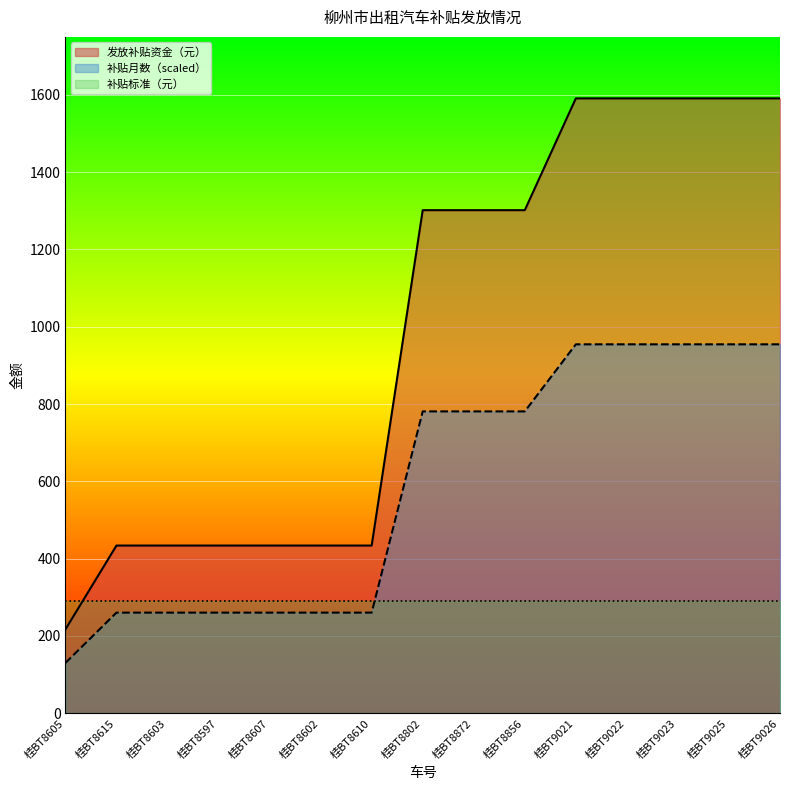

What is the difference between the maximum and minimum values in the 发放补贴资金（元） series?

1374.1